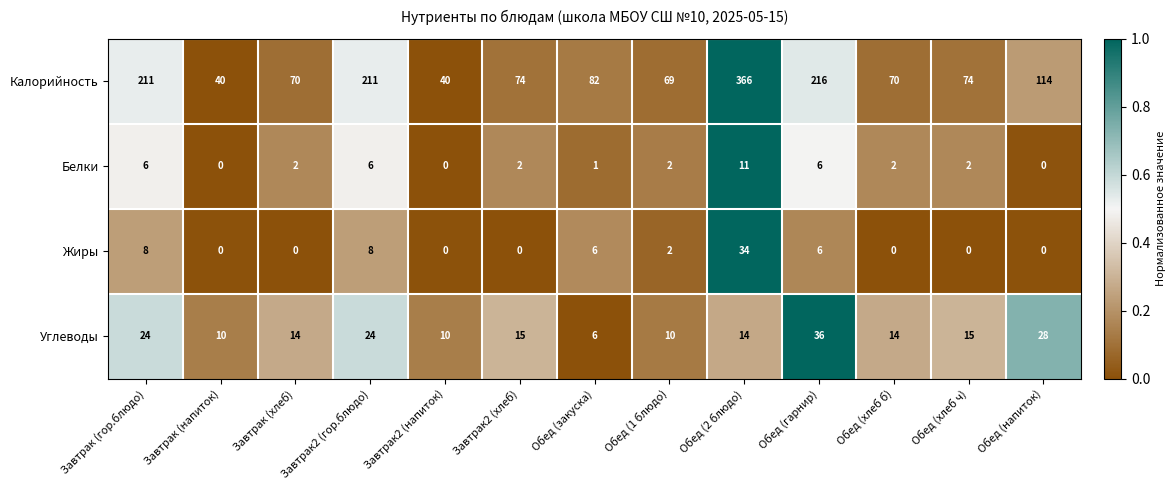

At which category does the chart reach its peak across all series?

Обед (2 блюдо)